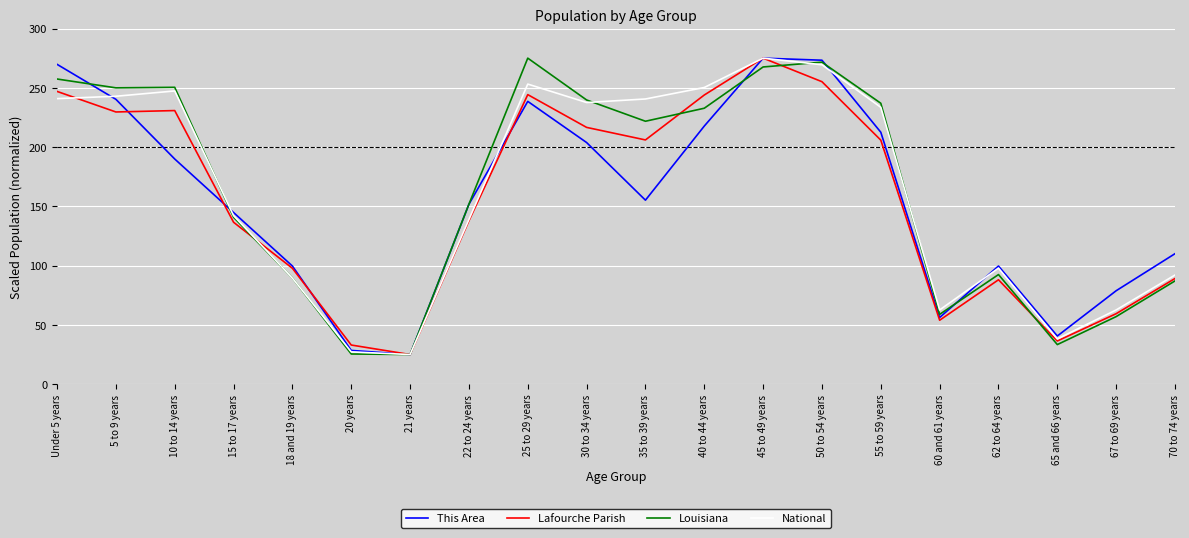

What is the total value across all series at 10 to 14 years?

918.4